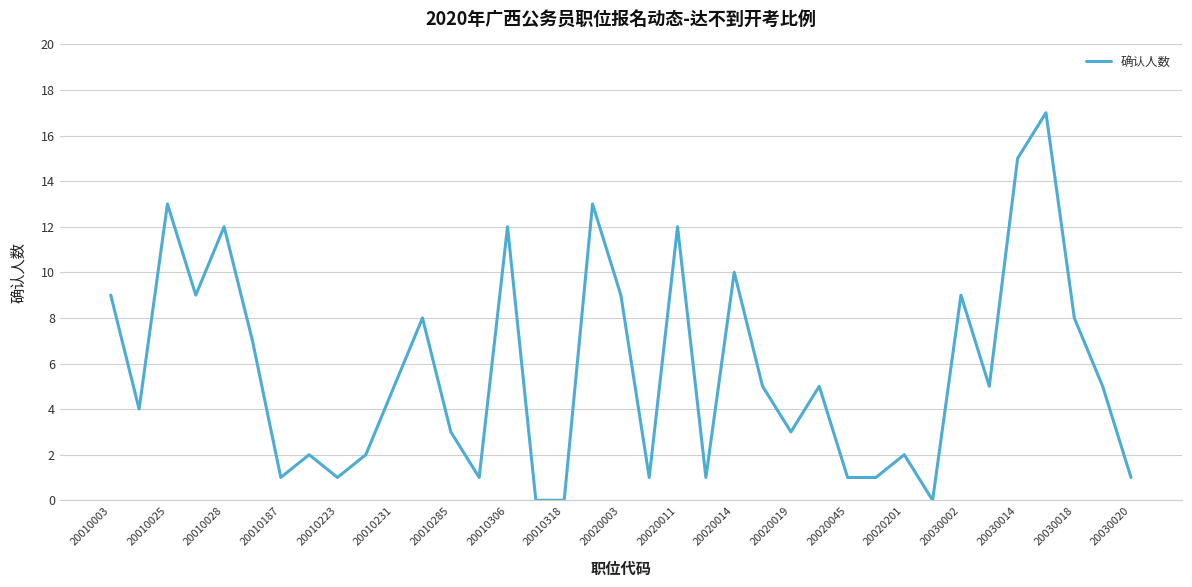

The chart shows a value of 15 at 20030014. True or false?

True